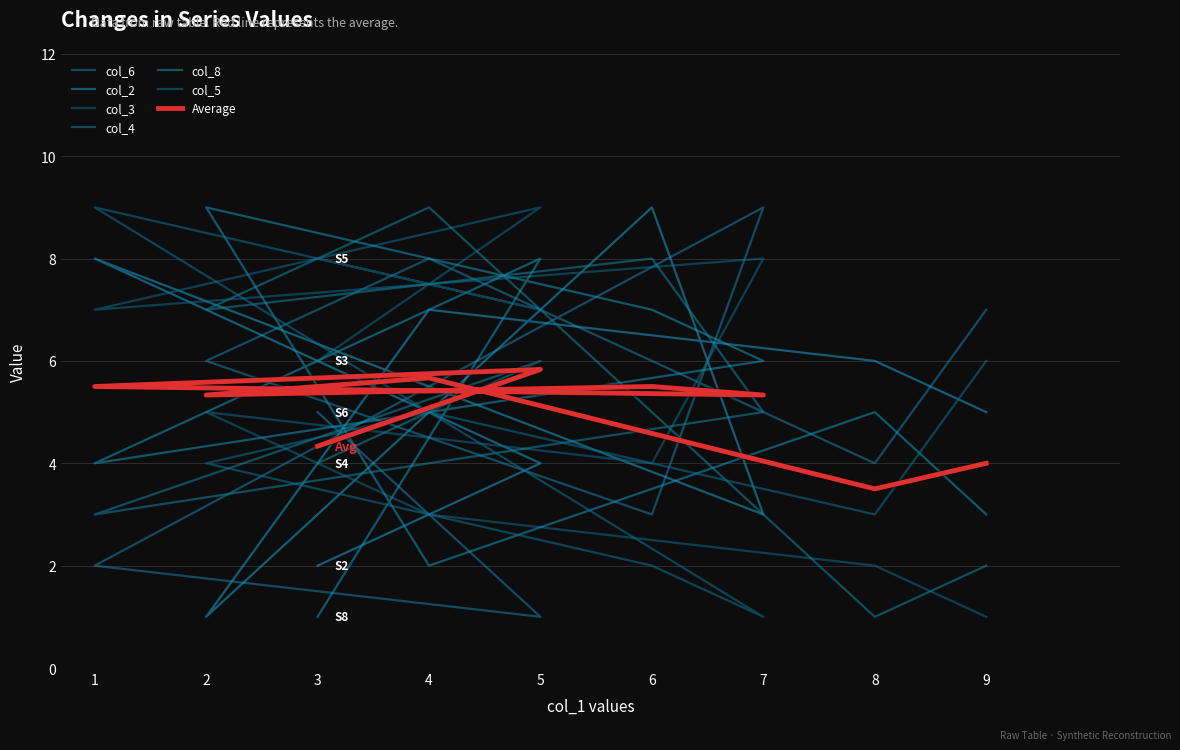

Count the number of categories in the chart.

9